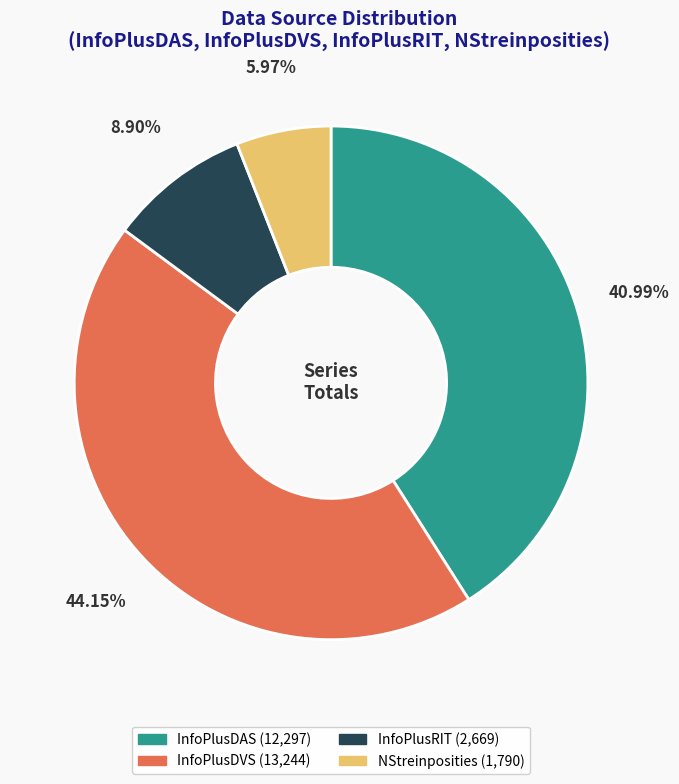

Which has a higher value, InfoPlusRIT or InfoPlusDVS?

InfoPlusDVS